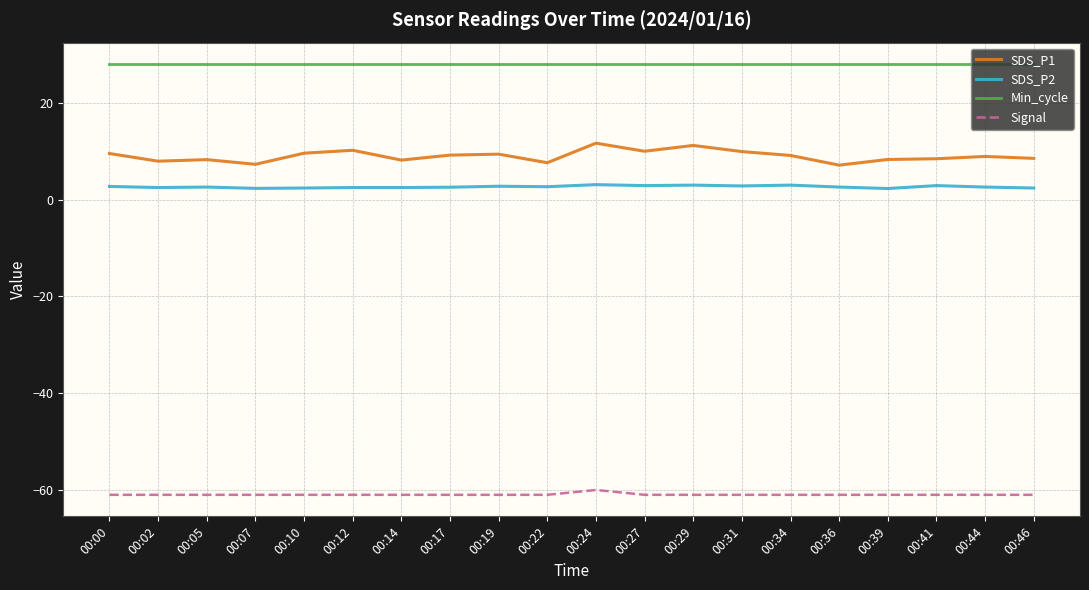

Rank the series at 00:36 from highest to lowest value.

Min_cycle, SDS_P1, SDS_P2, Signal